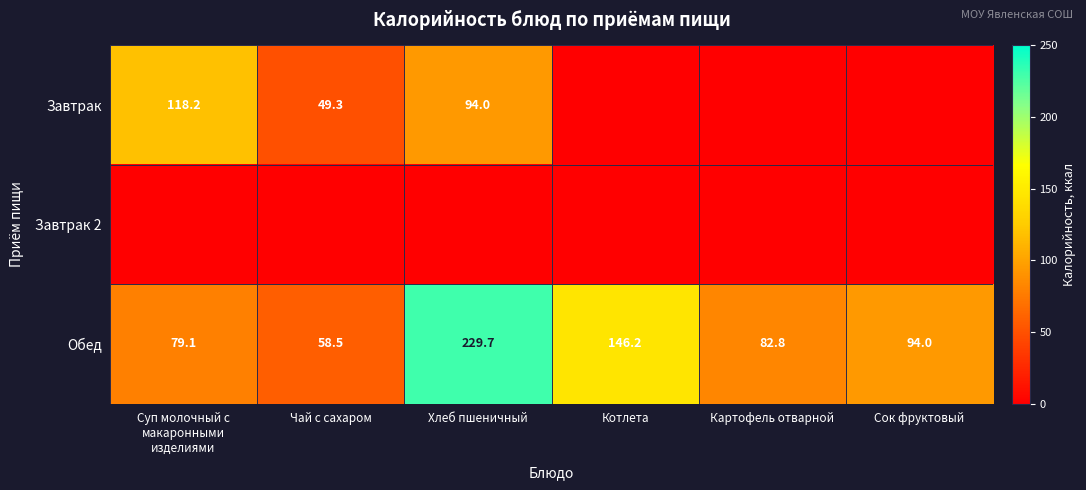

Is it true that Обед equals 404.6 at Хлеб пшеничный?

False